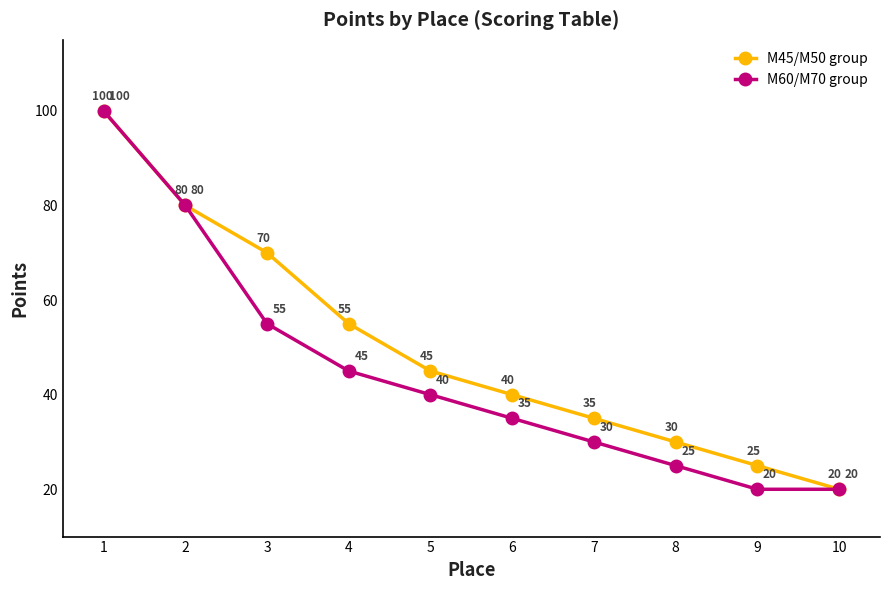

What is the approximate value of M45/M50 group at 5?

45